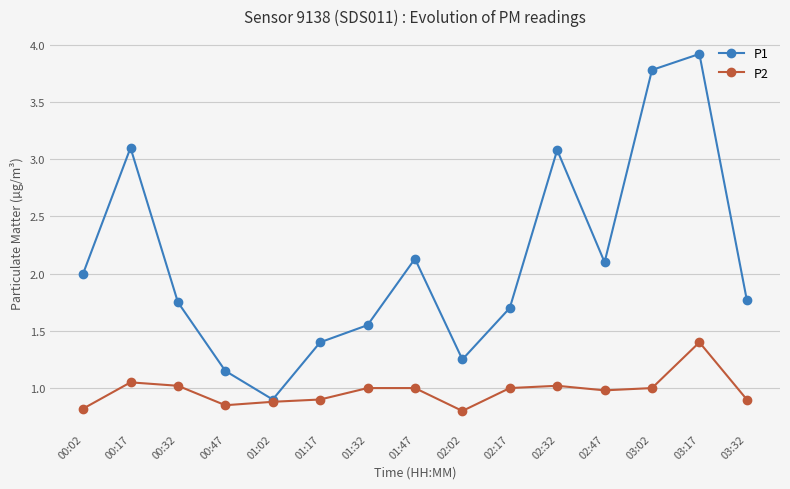

Which series changed the most between 01:17 and 03:32?

P1